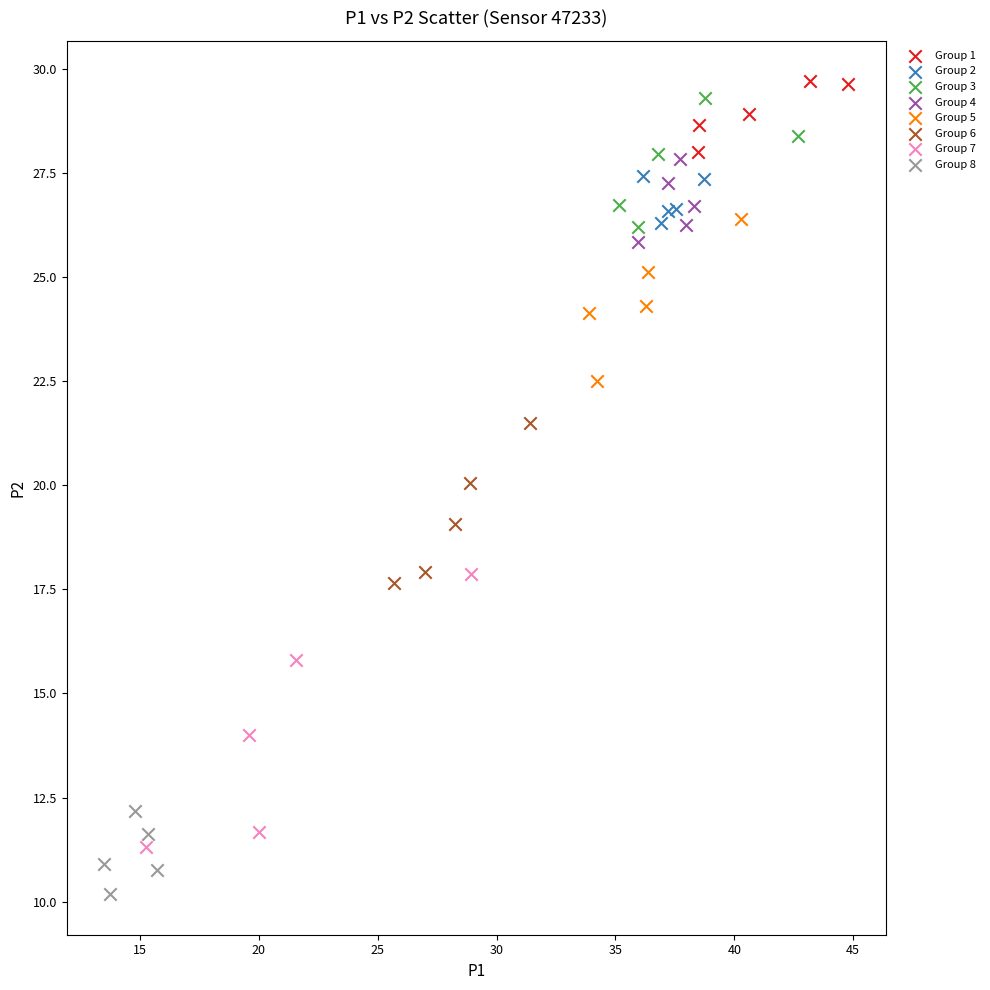

What are all the series names shown in the legend?

Group 1, Group 2, Group 3, Group 4, Group 5, Group 6, Group 7, Group 8